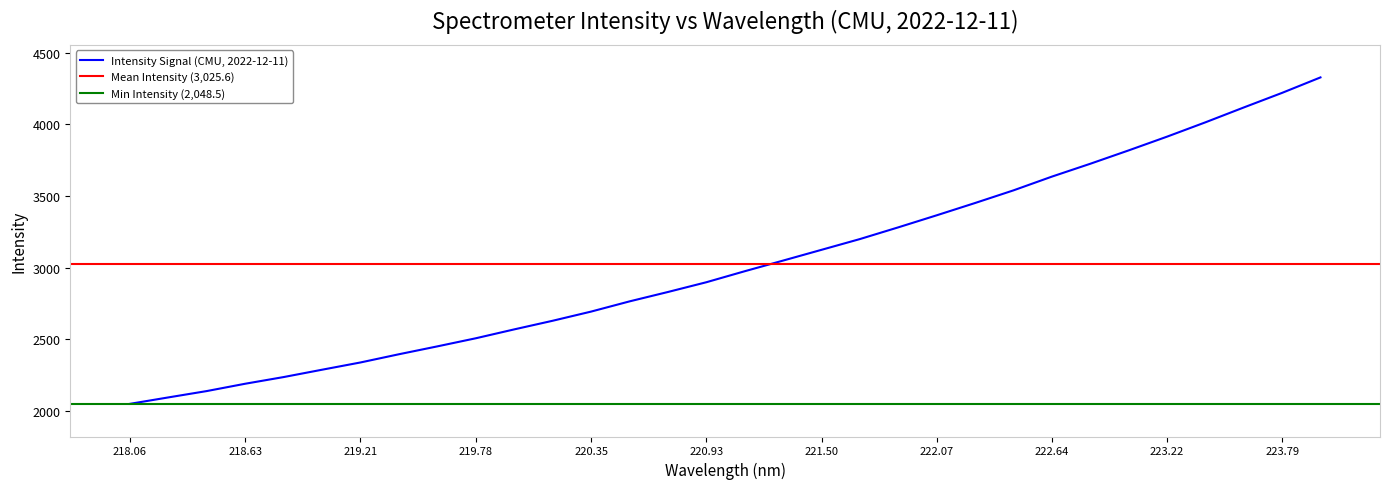

What is the difference between the maximum and minimum values?

2279.6